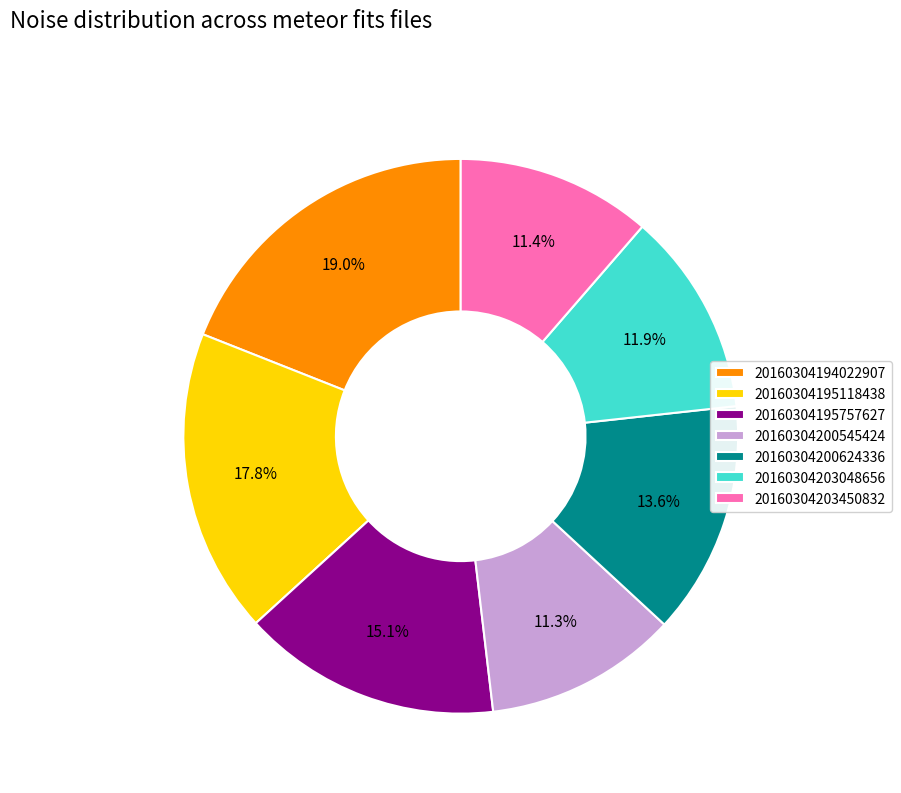

Is it true that 20160304195118438 is 25% of the pie?

False